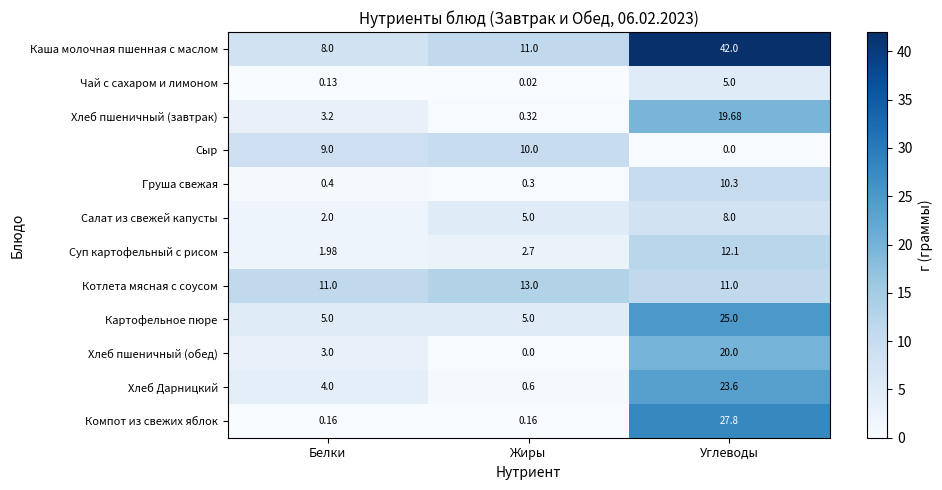

Which series has the largest total across all categories?

Каша молочная пшенная с маслом